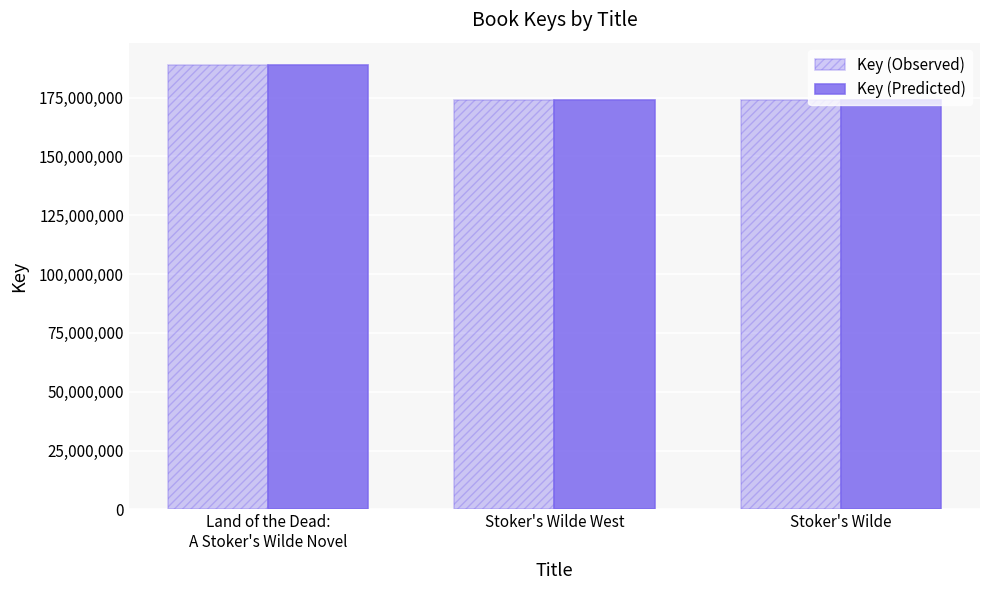

How many groups of bars are there?

3